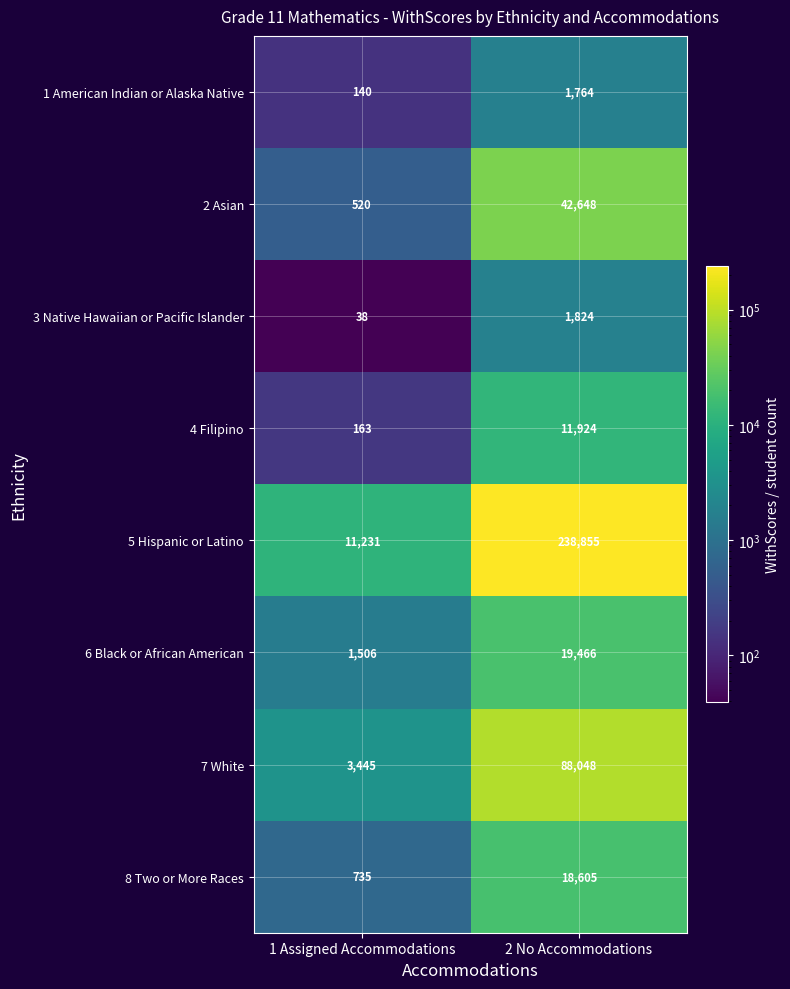

Is it true that 6 Black or African American equals 318 at 1 Assigned Accommodations?

False